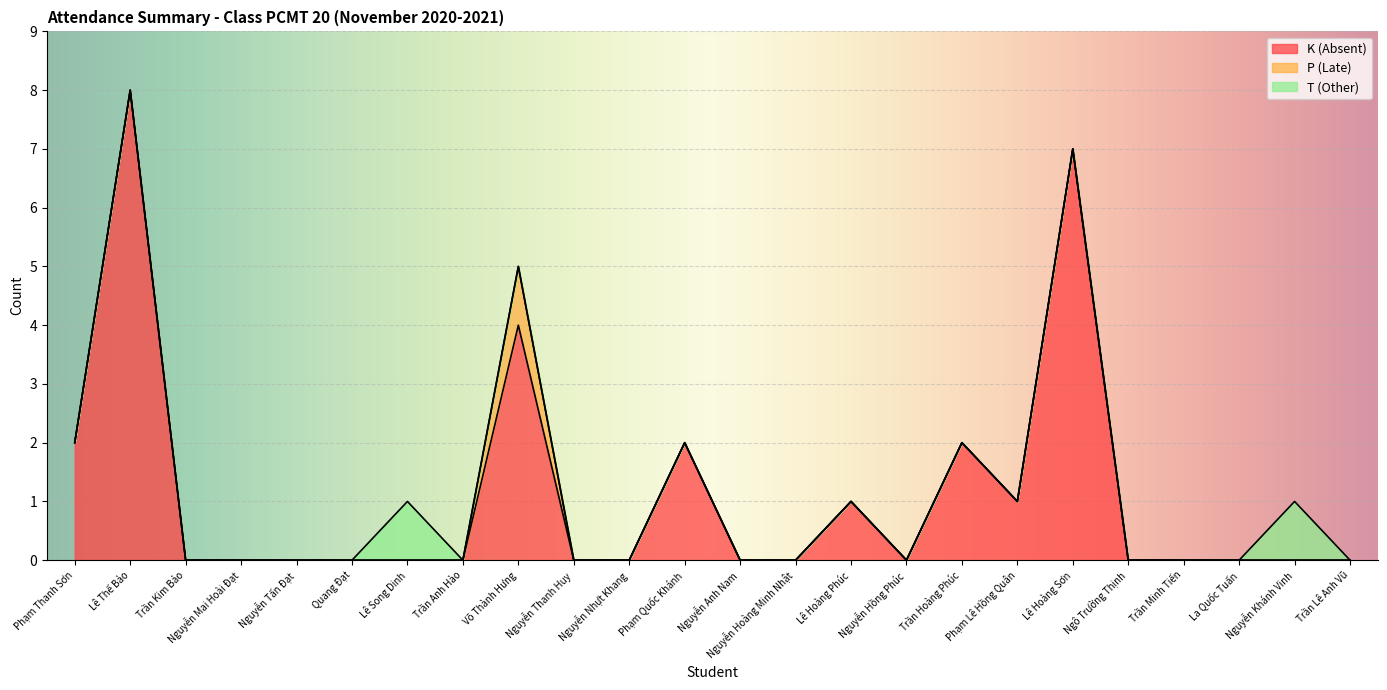

Count the T (Other) values in the range 0 to 1.

24